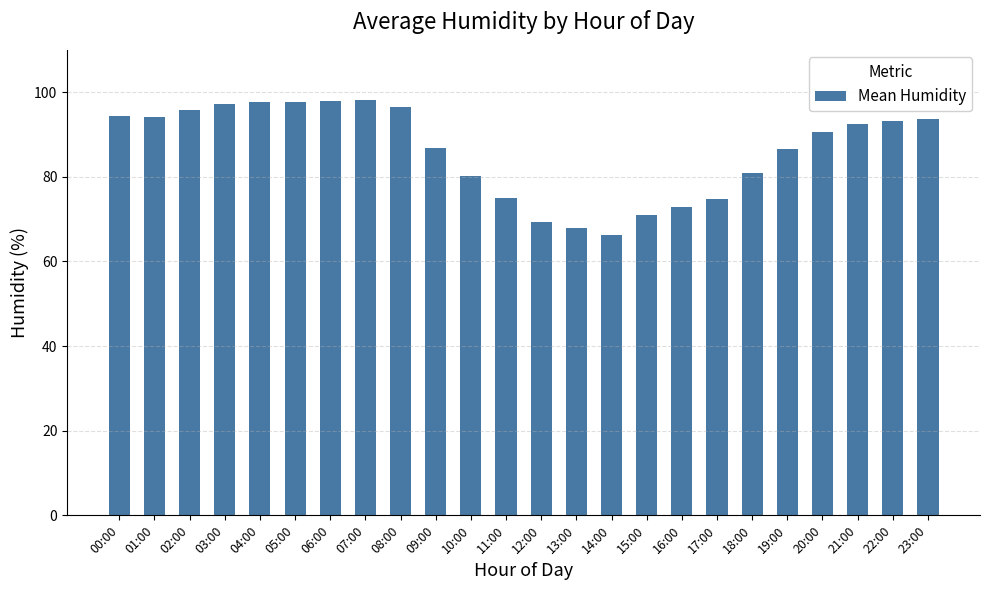

What is the approximate value at 19:00?

86.5